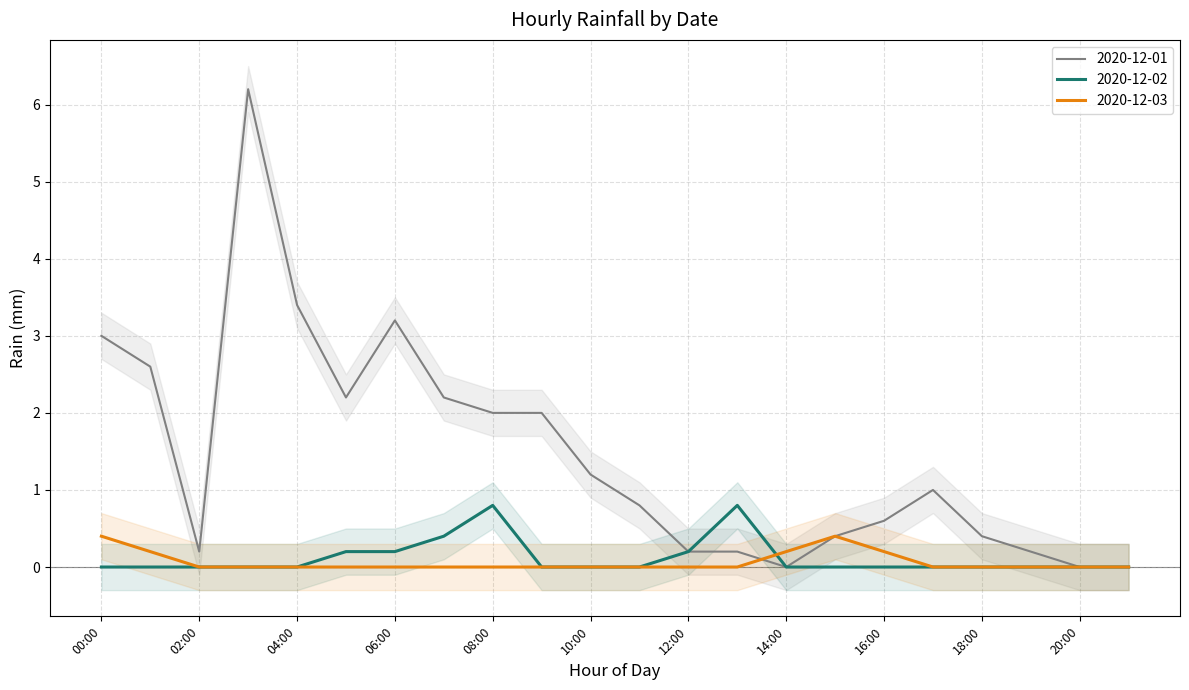

What is the average value of the 2020-12-01 series?

1.5